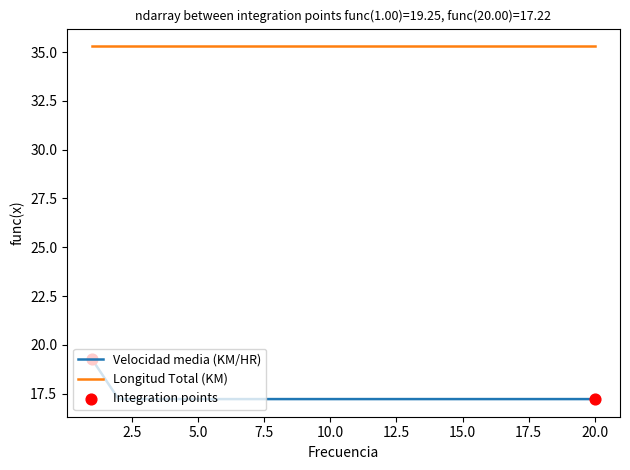

Which series has the largest total across all categories?

Longitud Total (KM)